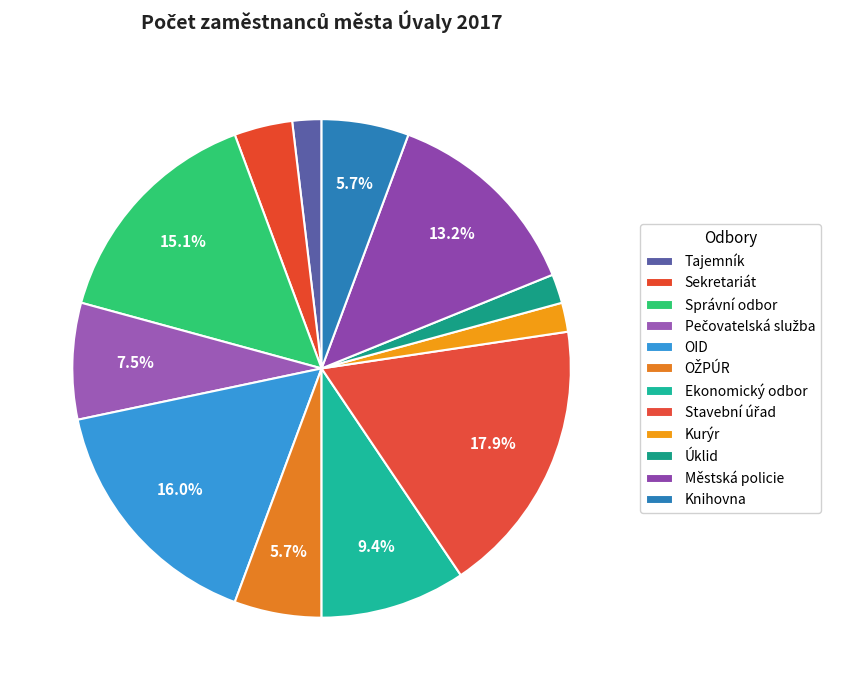

How many slices are in this pie chart?

12